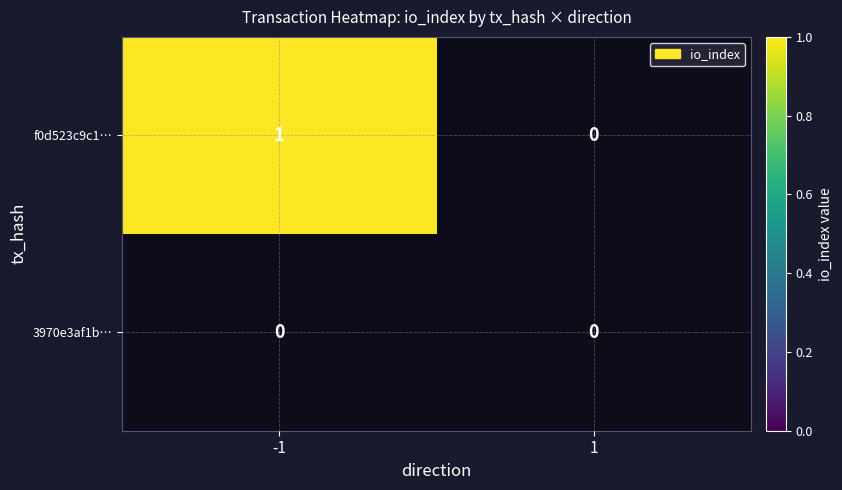

What is the maximum value shown in the chart?

1